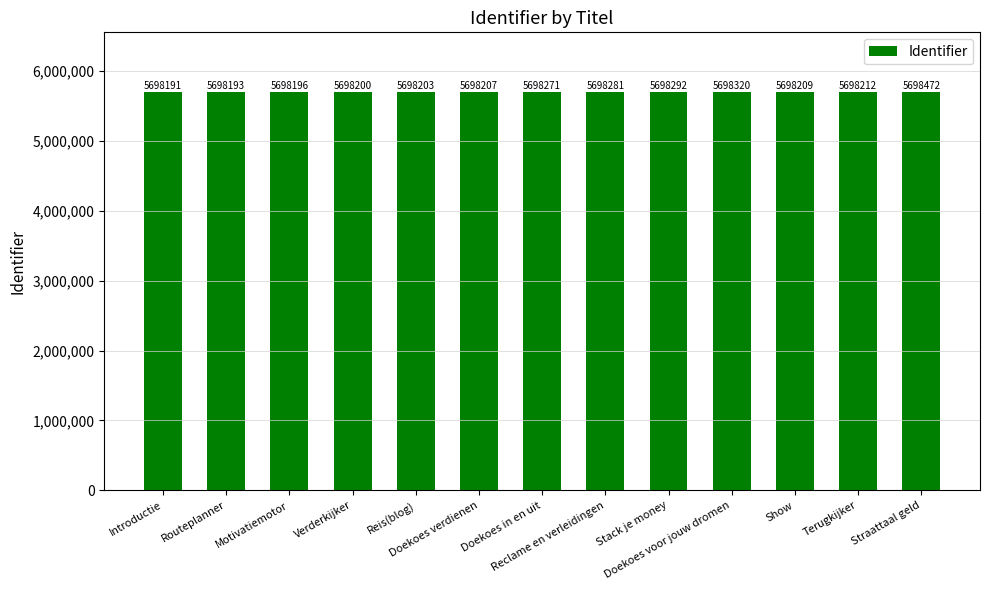

What is the sum of the values at Verderkijker and Routeplanner?

11396393